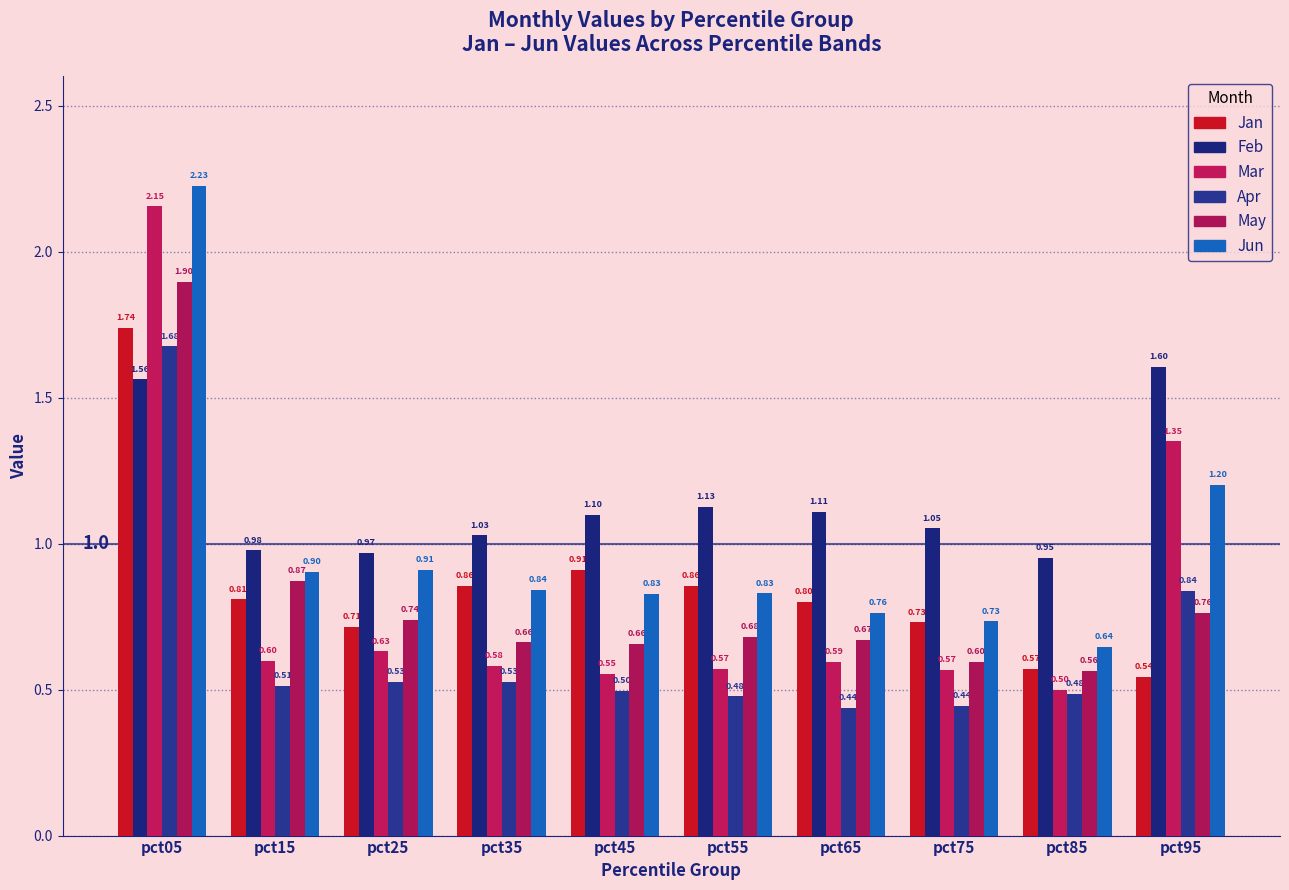

What is the total value across all series at pct85?

3.7